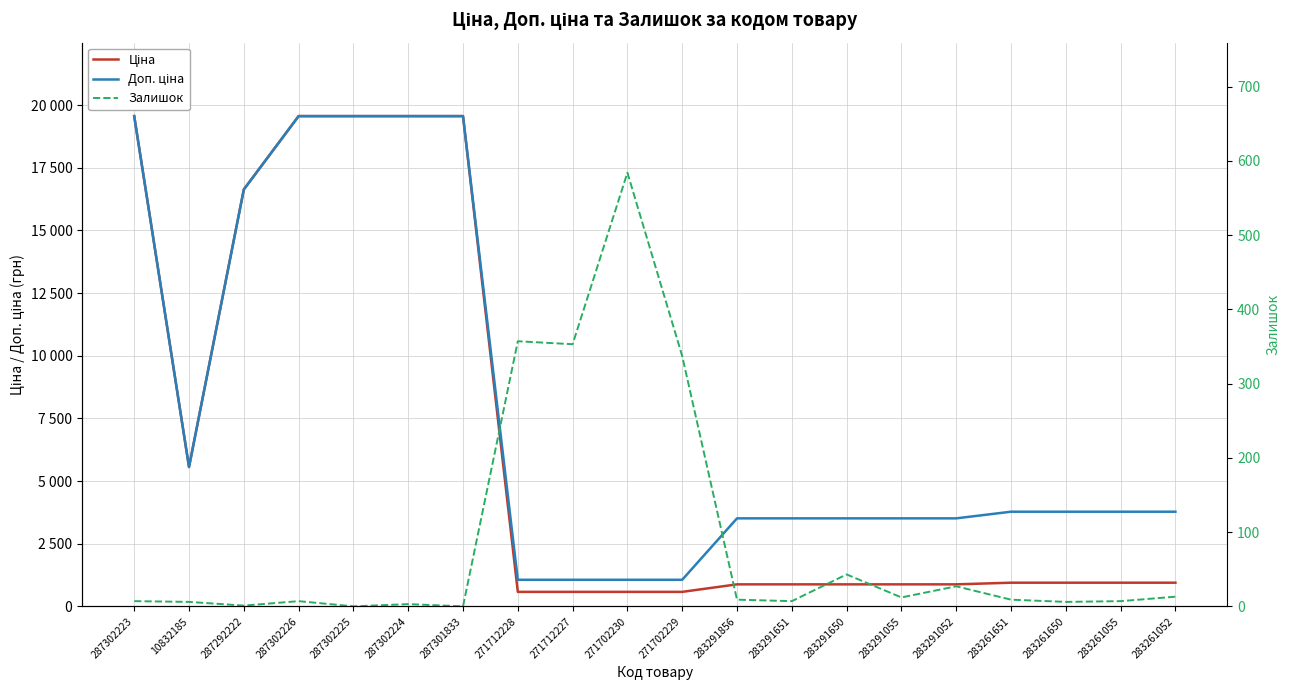

In Залишок, how many points are higher than both neighbors (excluding endpoints)?

6